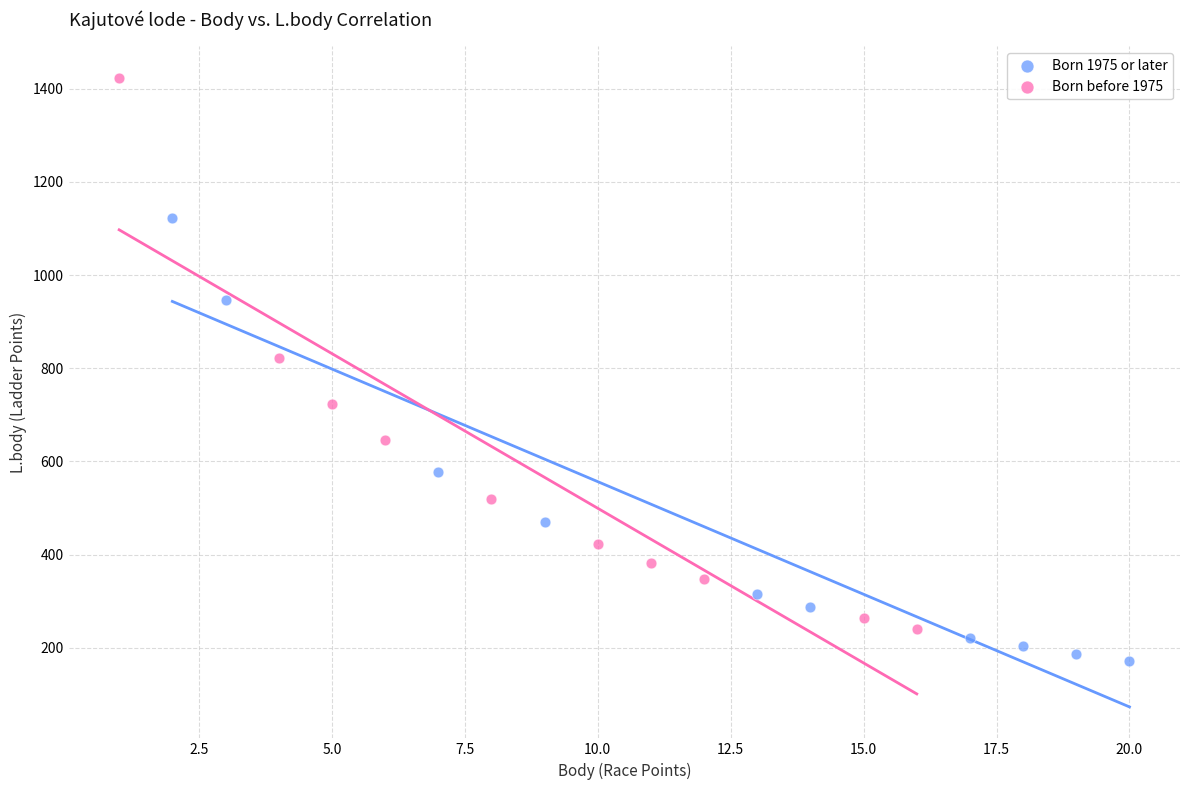

What are all the series names shown in the legend?

Born 1975 or later, Born before 1975